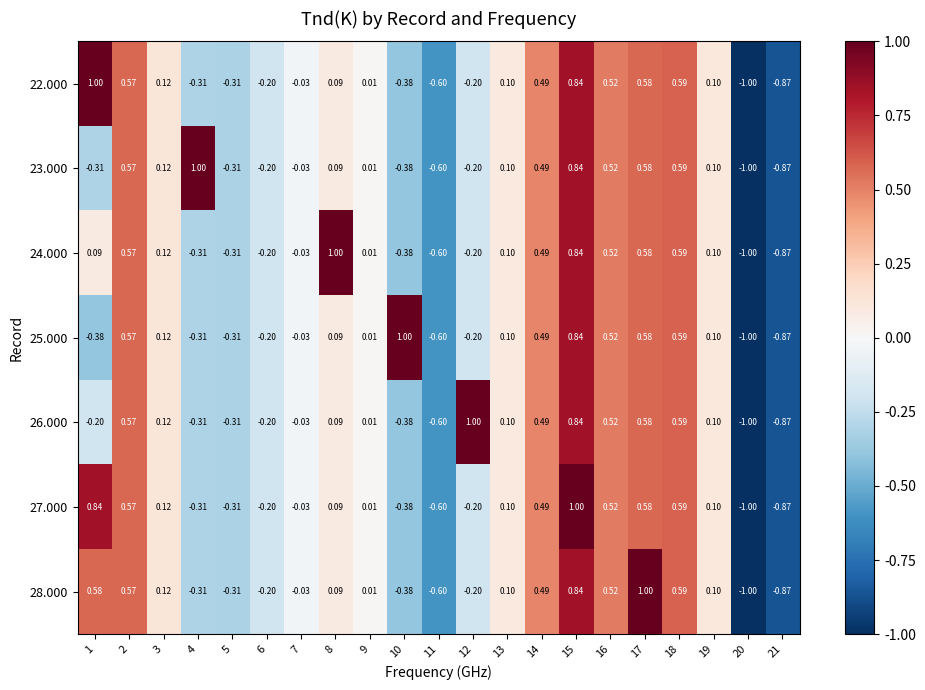

Is the value of 23.000 at 21 greater than the value of 22.000 at 8?

No